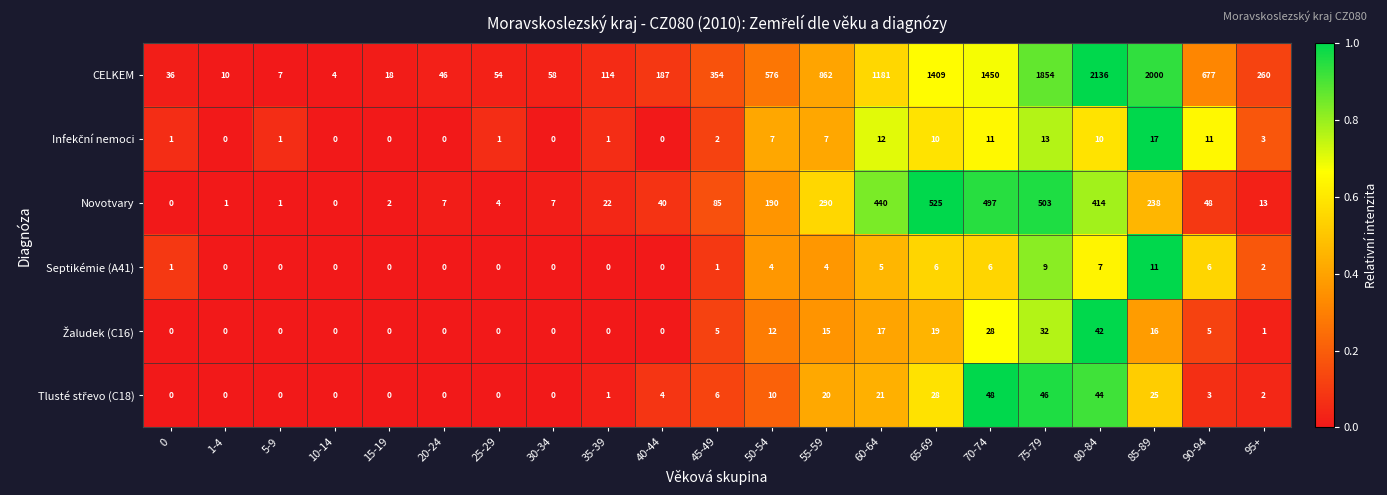

Where is CELKEM nearest to the value 1070?

60-64